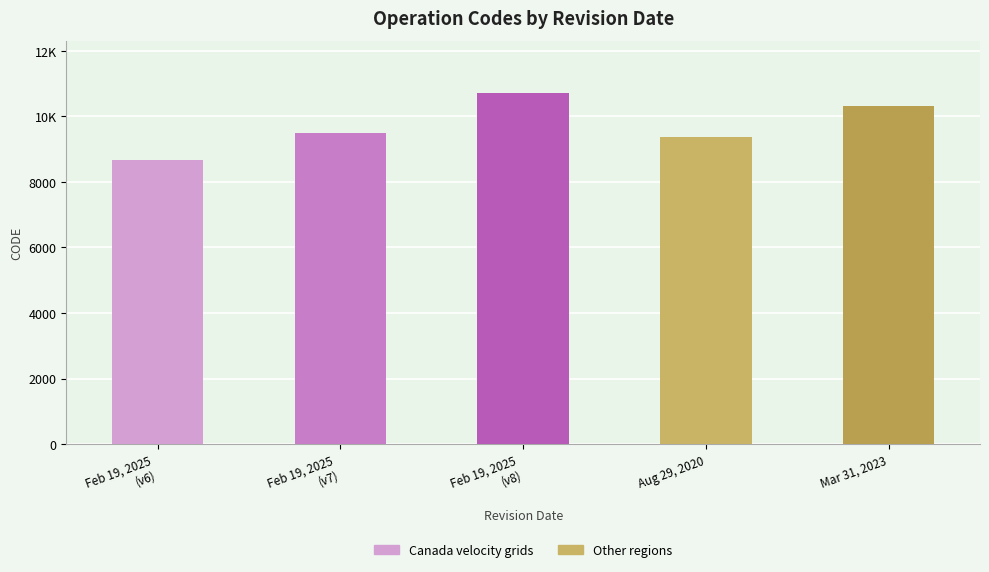

What is the average value?

9713